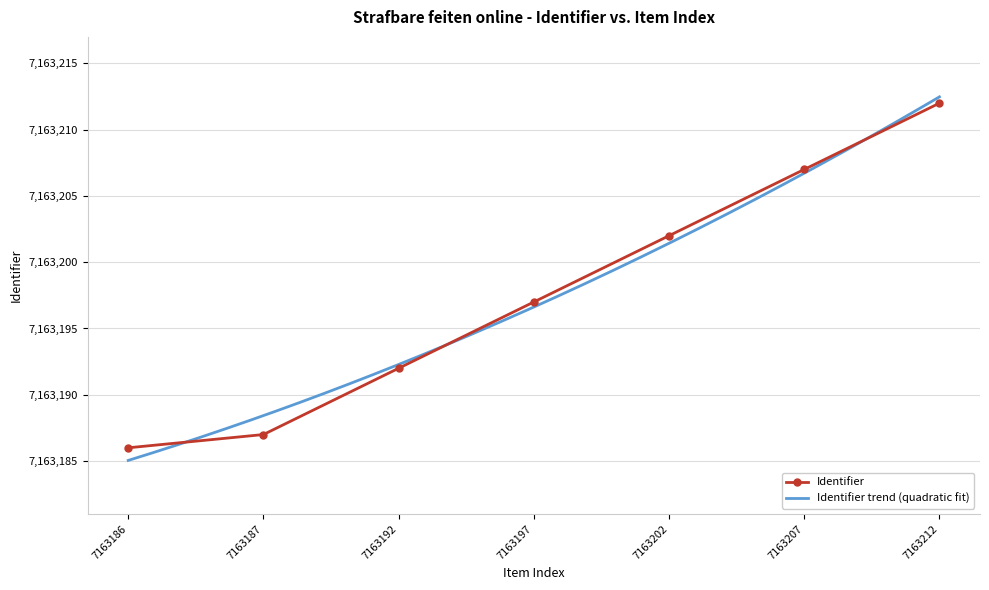

Approximately how many times larger is the value at 7163187 compared to 7163202?

1.0